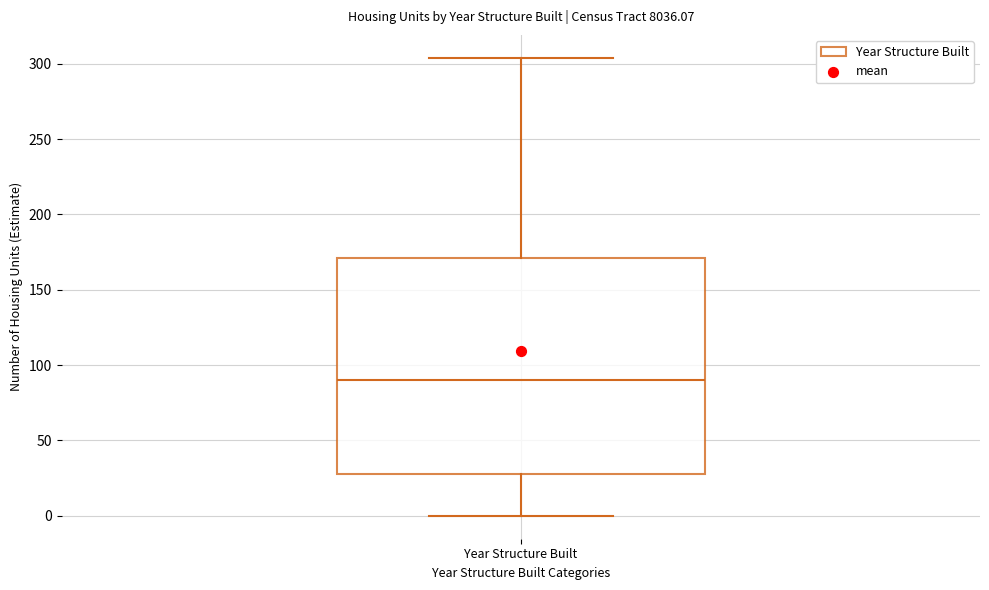

Where does the median line of the box for Year Structure Built sit on the y-axis? The values are not printed on the chart, so give them approximately, as read against the axis.

90